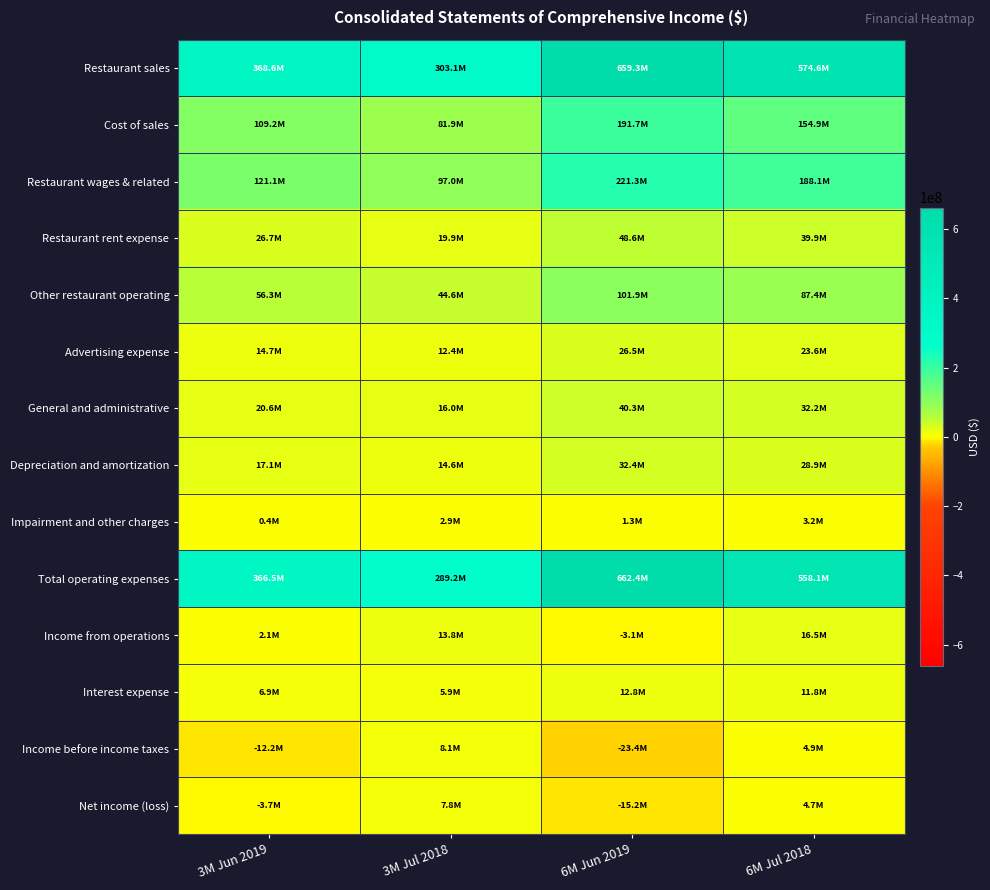

Rank the series at 6M Jun 2019 from highest to lowest value.

Total operating expenses, Restaurant sales, Restaurant wages & related, Cost of sales, Other restaurant operating, Restaurant rent expense, General and administrative, Depreciation and amortization, Advertising expense, Interest expense, Impairment and other charges, Income from operations, Net income (loss), Income before income taxes